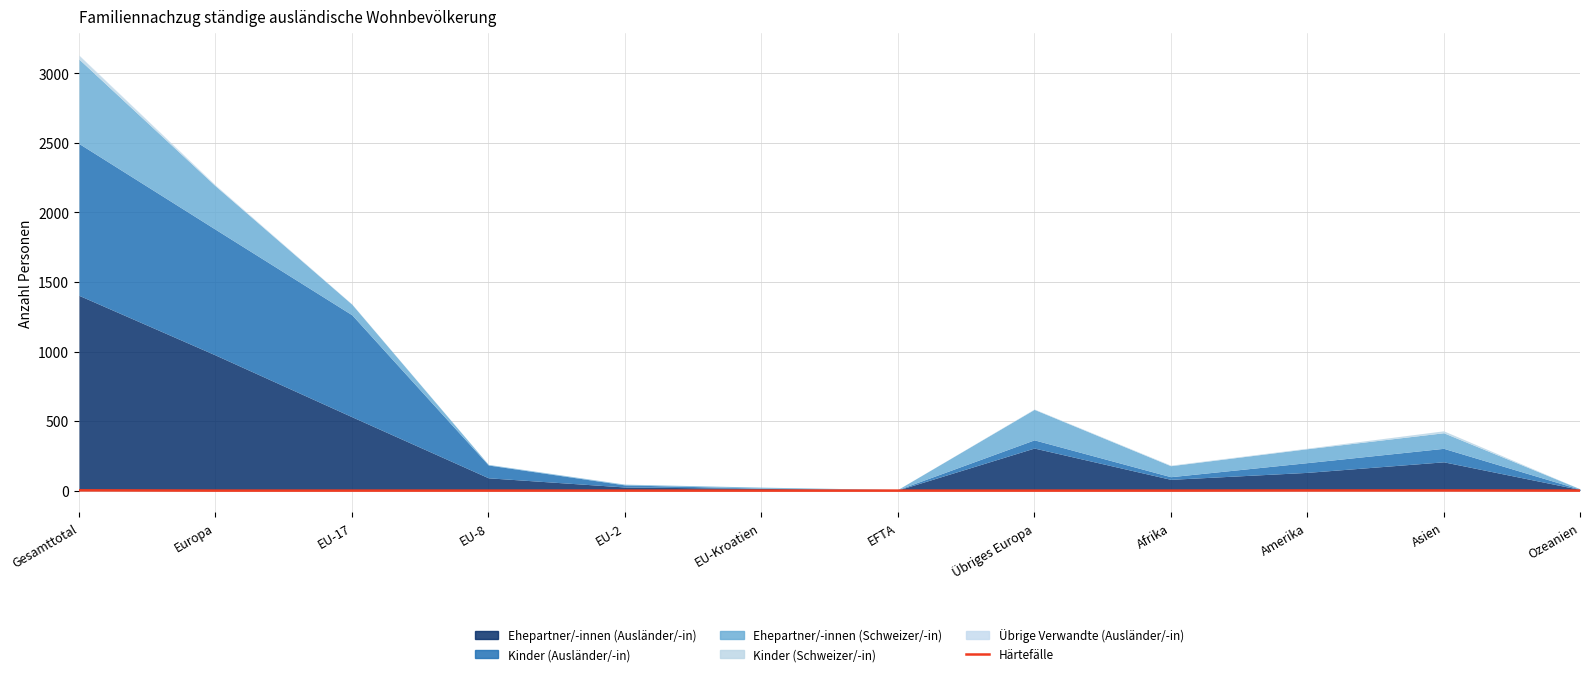

How many lines are shown in the chart?

1